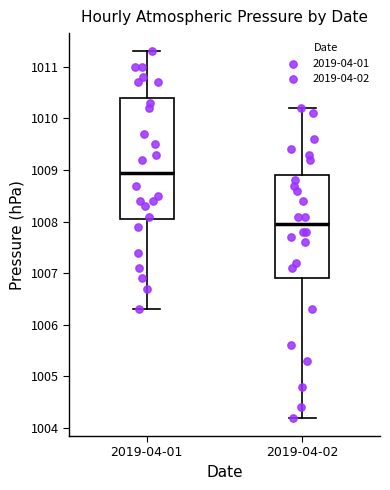

Reading left to right, transcribe this box plot: for each box, give where its median line is, the range the box spans, and where its two whiskers end, as read against the y-axis. The values are not printed on the chart, so give them approximately, as read against the axis.

2019-04-01: median 1009.0, box 1008.1 to 1010.4, whiskers 1006.3 to 1011.3
2019-04-02: median 1008.0, box 1006.9 to 1008.9, whiskers 1004.2 to 1010.2